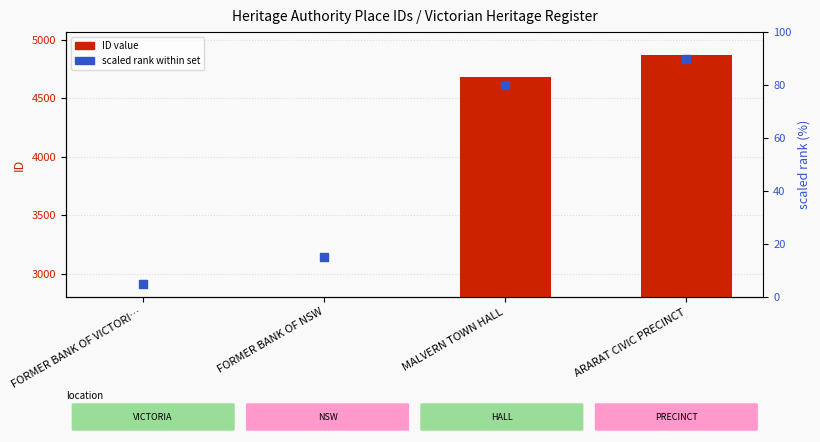

At how many categories does at least one series exceed -1067?

4